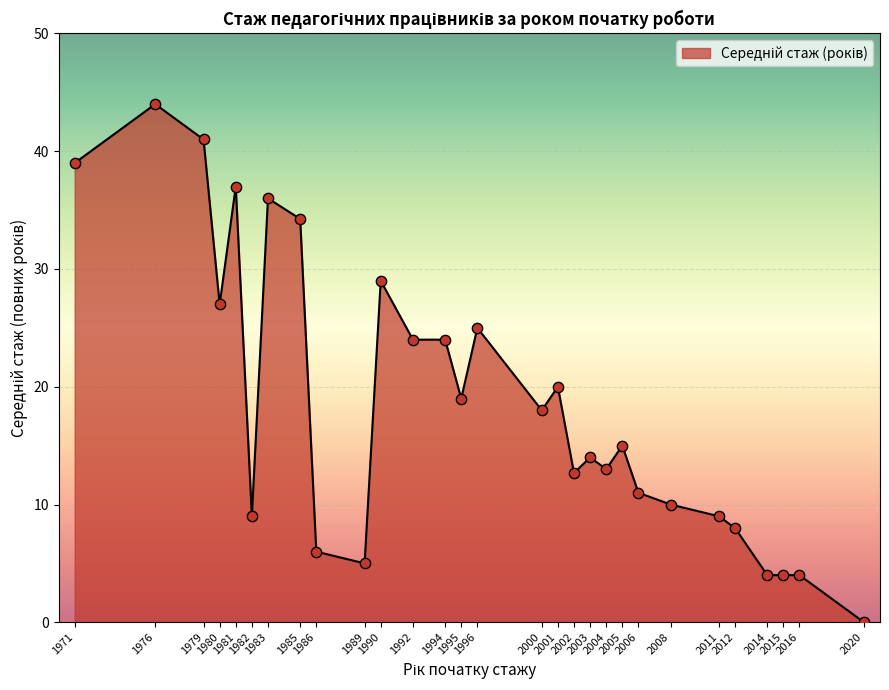

What is the greatest value displayed?

44.0